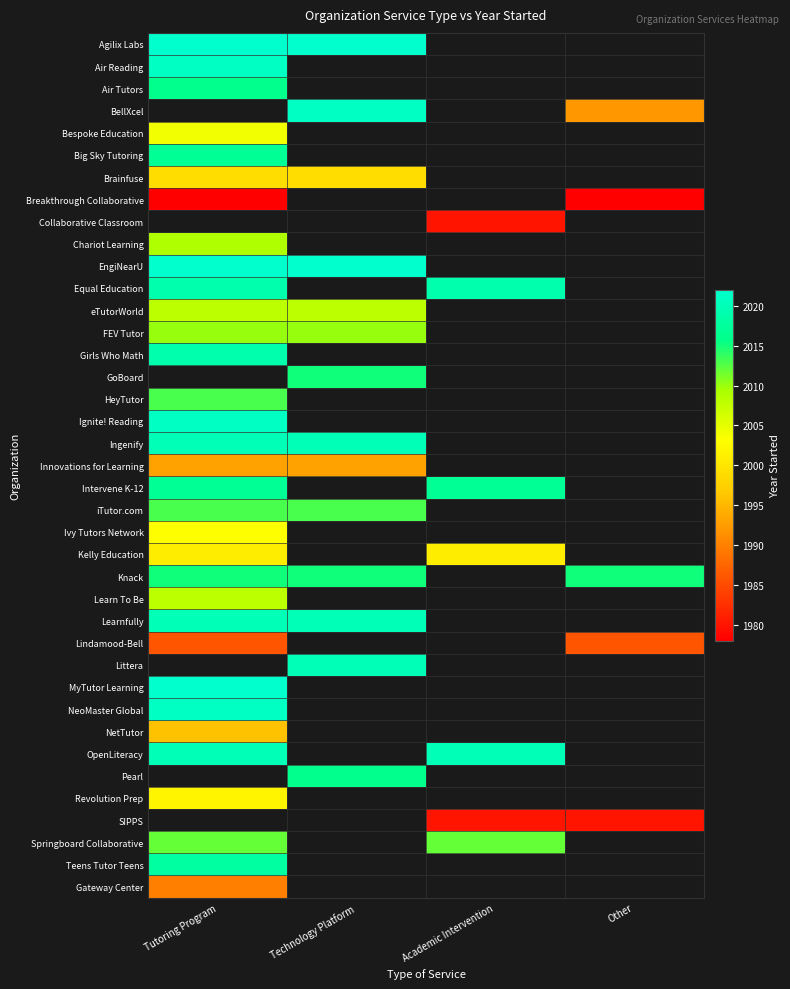

Which has a higher value, Other or Academic Intervention?

Academic Intervention